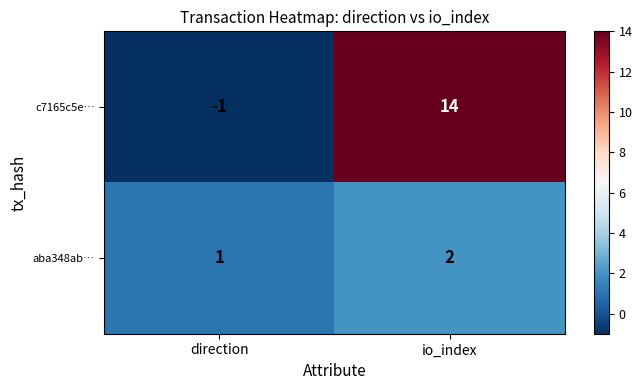

Which series has the largest range (max minus min)?

c7165c5e…